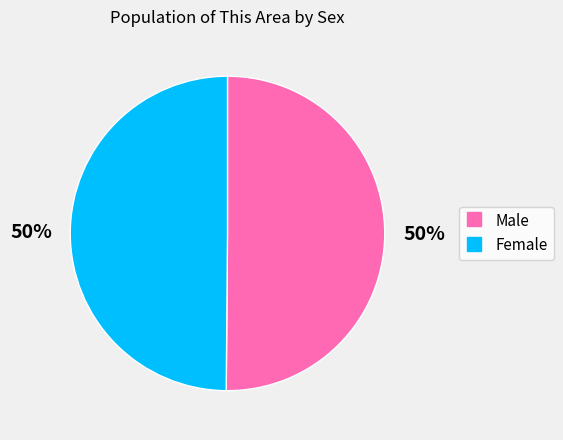

To the nearest percent, what is the average slice percentage?

50%